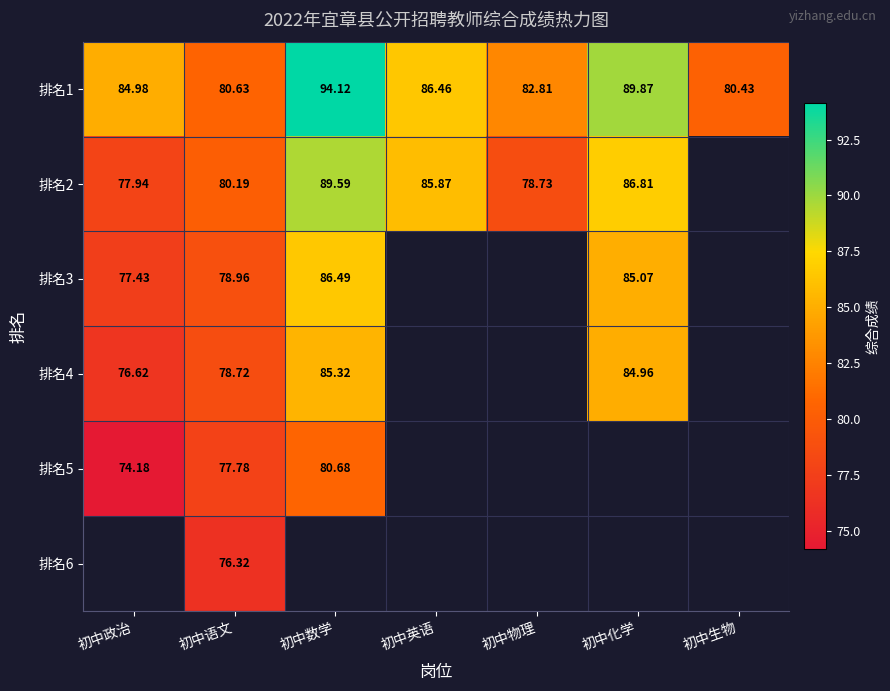

Is the value of 排名3 at 初中化学 greater than the value of 排名2 at 初中数学?

No